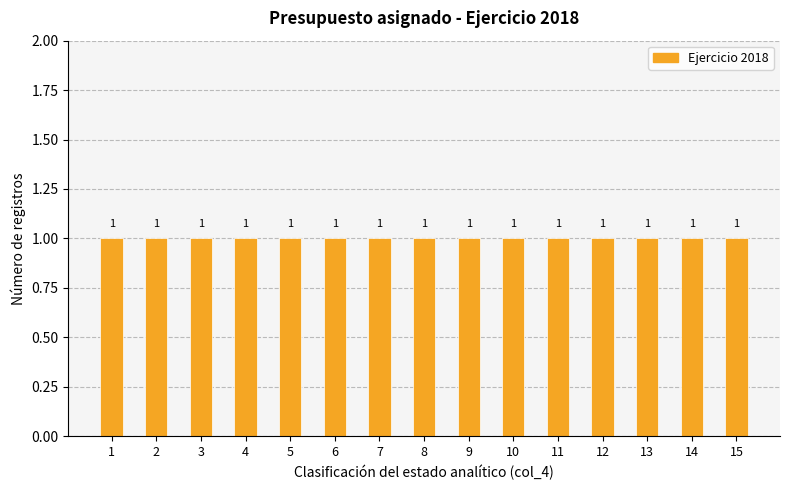

True or false: the data shows 4 at 6.

False